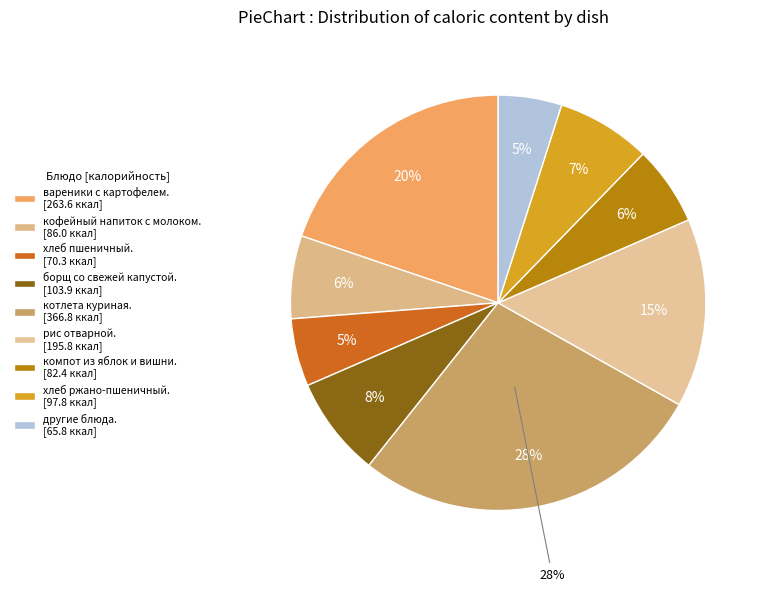

Which category has the biggest portion of the pie?

котлета куриная